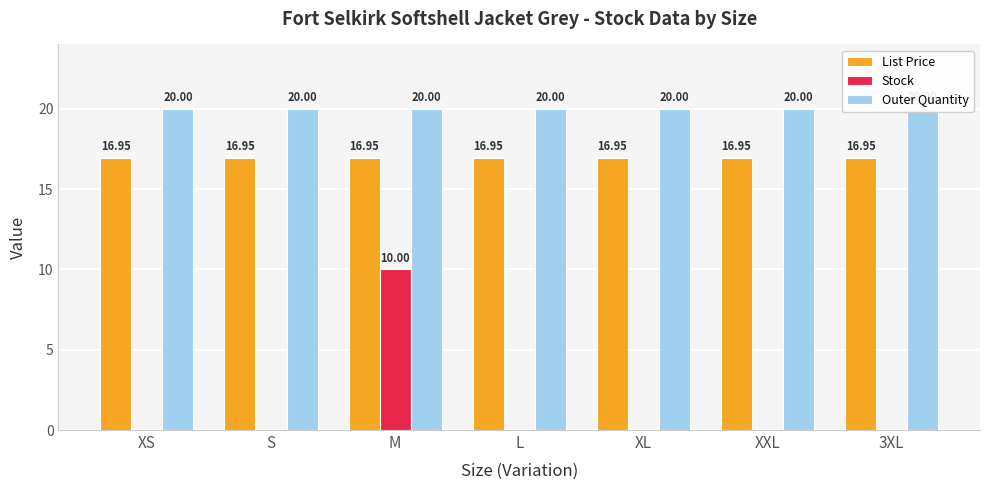

What position from the left is XS?

1